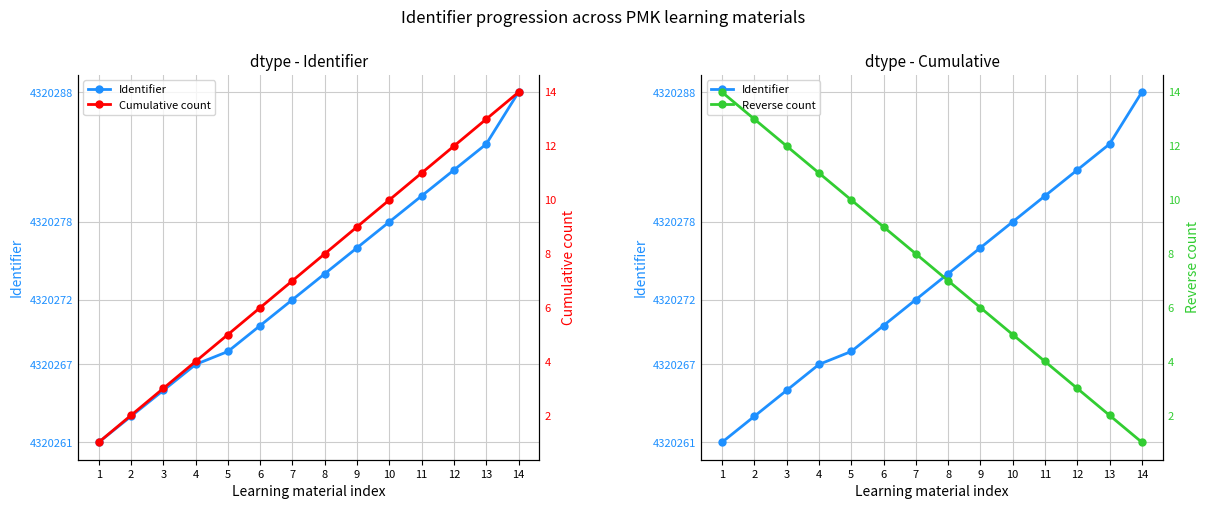

At which category does the chart reach its peak across all series?

14